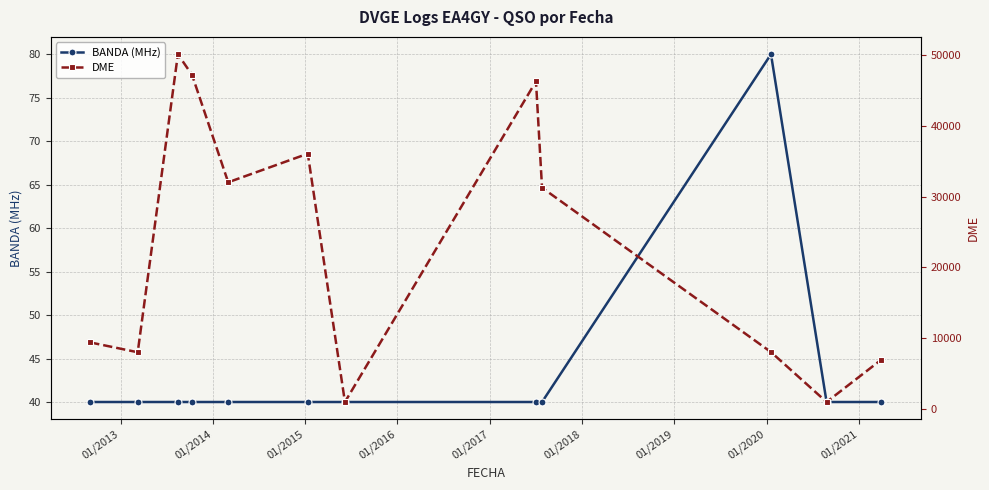

How many data points does each series have?

12